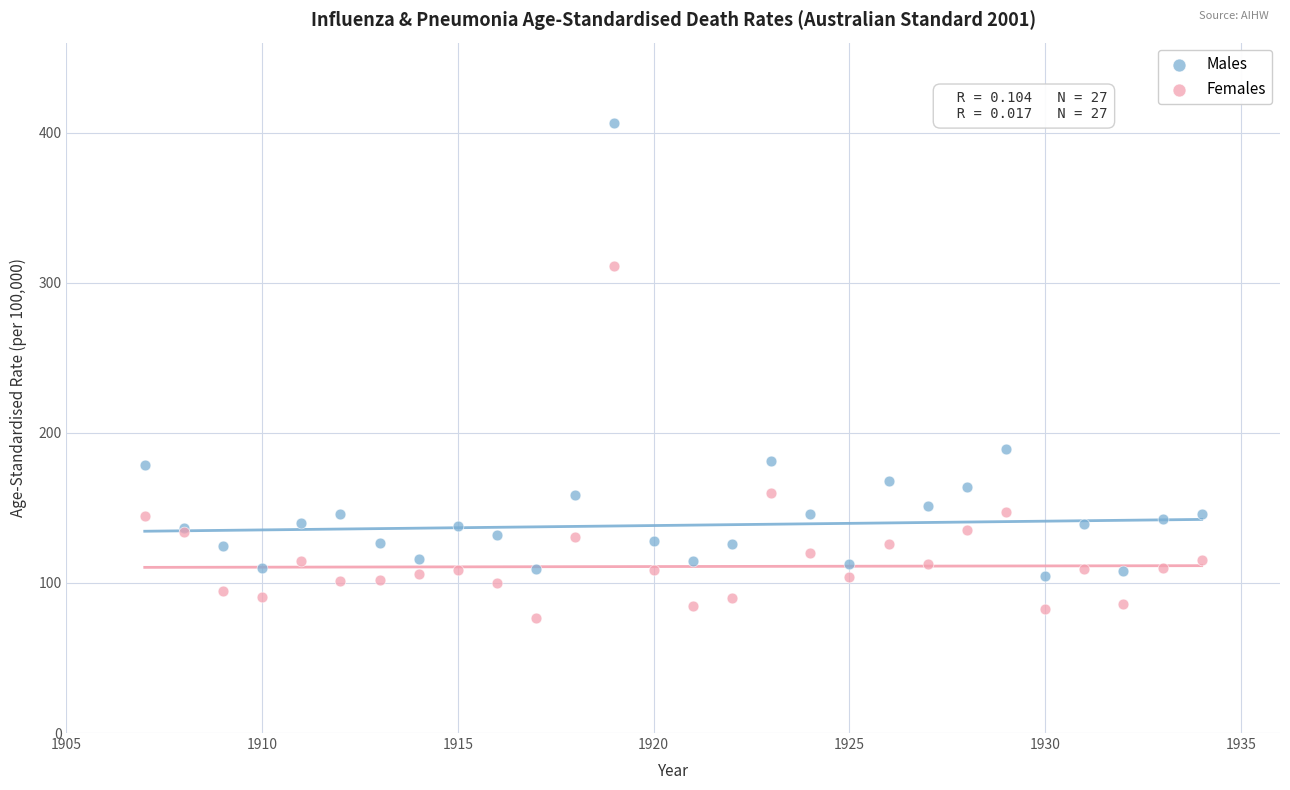

Which series reaches the maximum Y coordinate?

Males